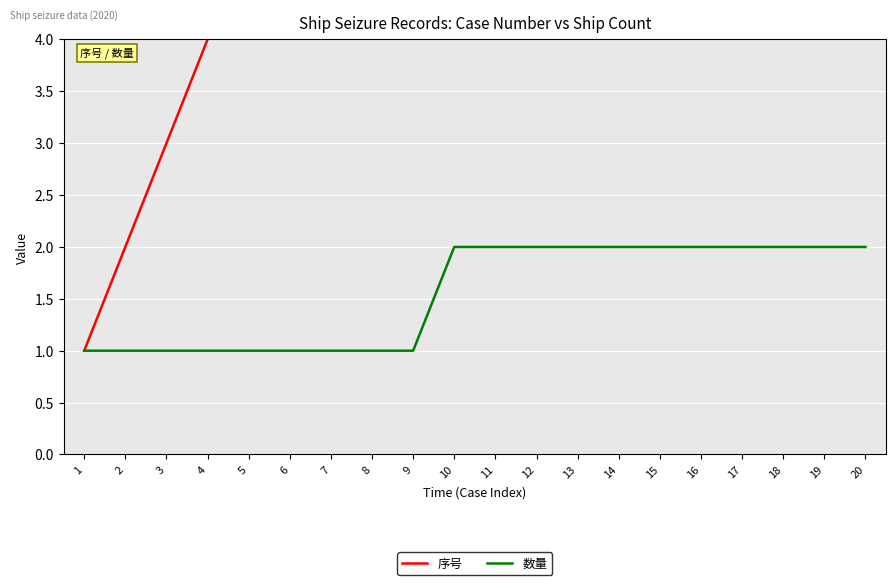

Is it true that 数量 equals 1 at 3?

True